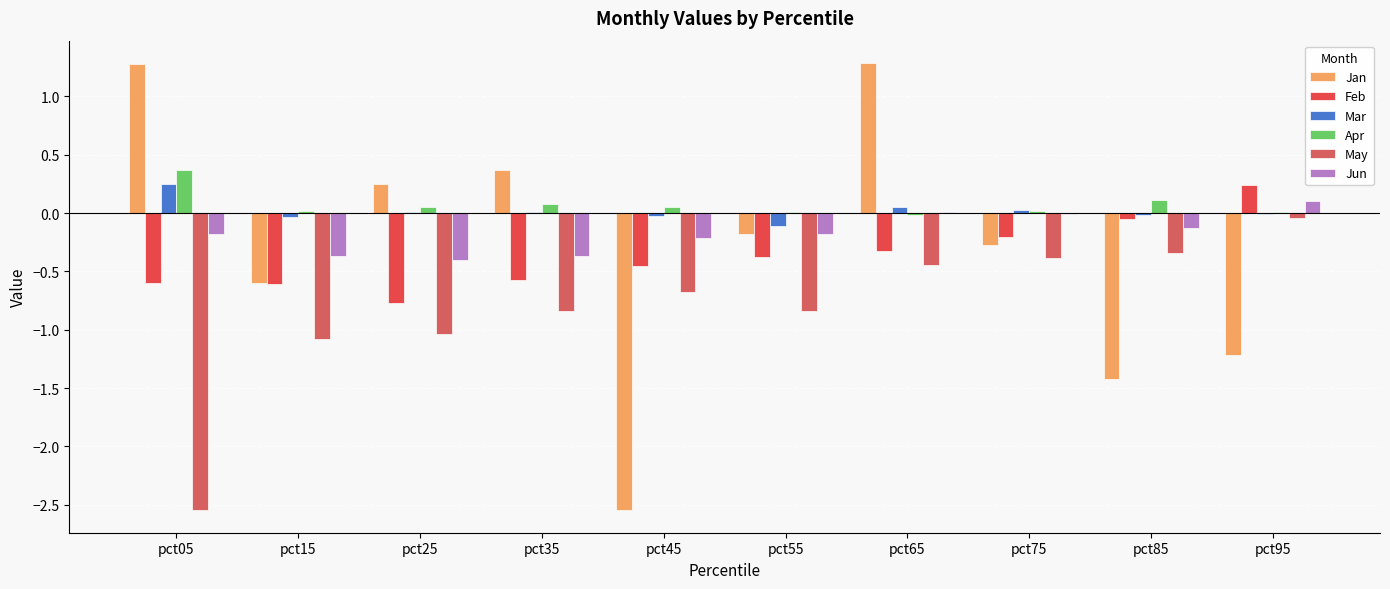

Which series has the largest total across all categories?

Apr